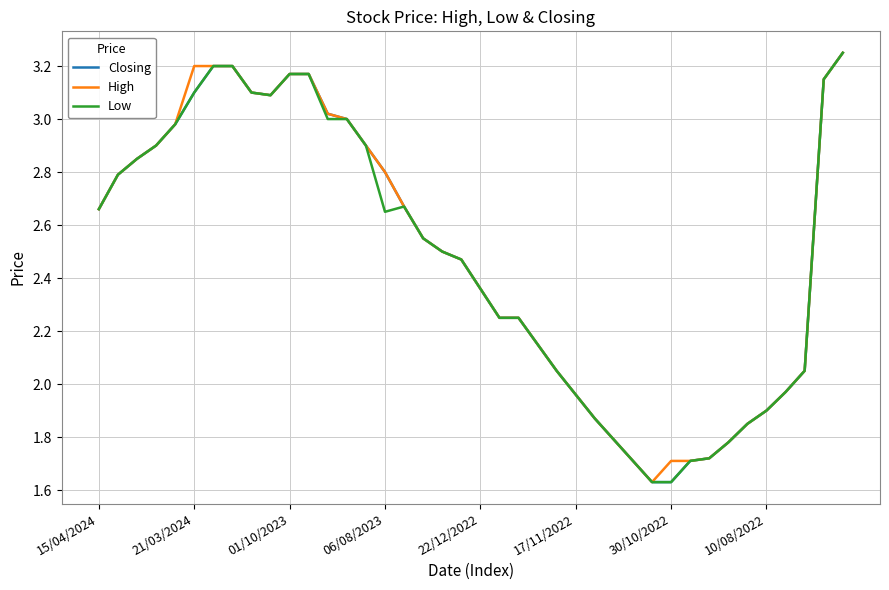

Is this an area chart (filled region under the line)?

No